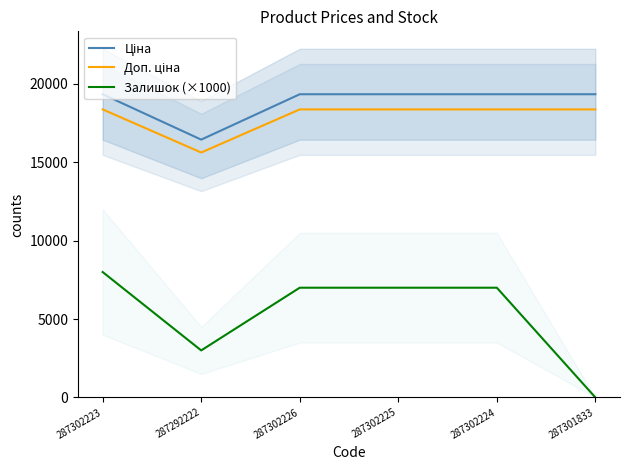

Does the chart display data point markers on the line(s)?

No